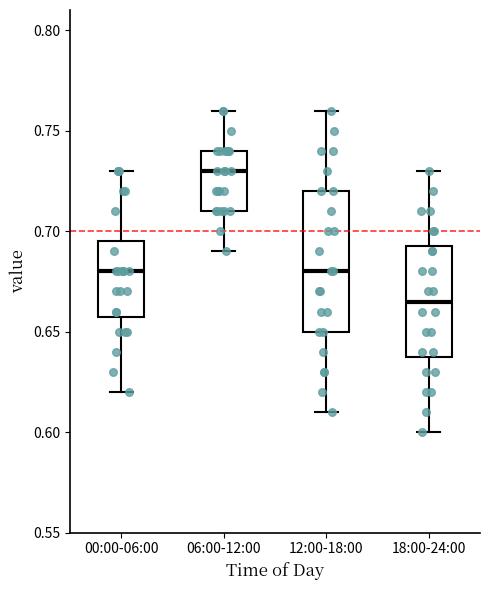

Reading left to right, read every box against the y-axis: the position of its median line, the range the box covers, and the ends of its whiskers. The values are not printed on the chart, so give them approximately, as read against the axis.

00:00-06:00: median 0.680, box 0.660 to 0.695, whiskers 0.620 to 0.730
06:00-12:00: median 0.730, box 0.710 to 0.740, whiskers 0.690 to 0.760
12:00-18:00: median 0.680, box 0.650 to 0.720, whiskers 0.610 to 0.760
18:00-24:00: median 0.665, box 0.640 to 0.695, whiskers 0.600 to 0.730